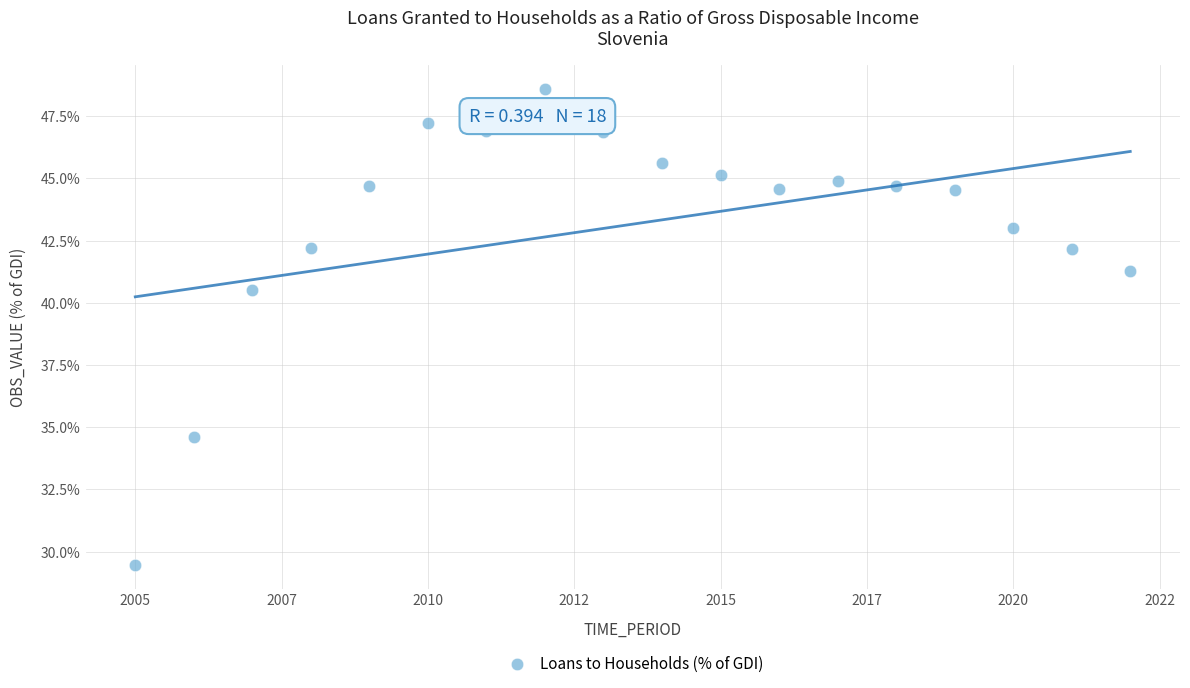

What Y value in the scatter plot is closest to 39?

40.5